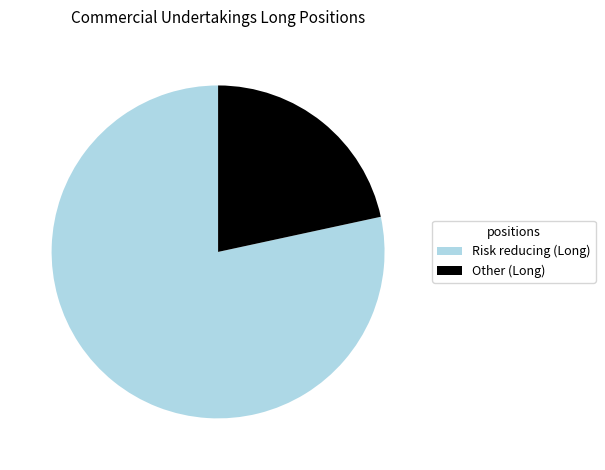

Does Risk reducing (Long) account for over 50% of the chart?

Yes